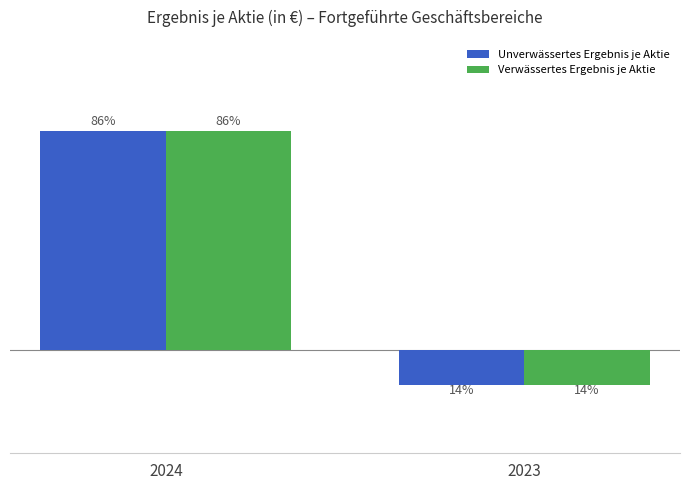

At which label is Verwässertes Ergebnis je Aktie closest to 1?

2023